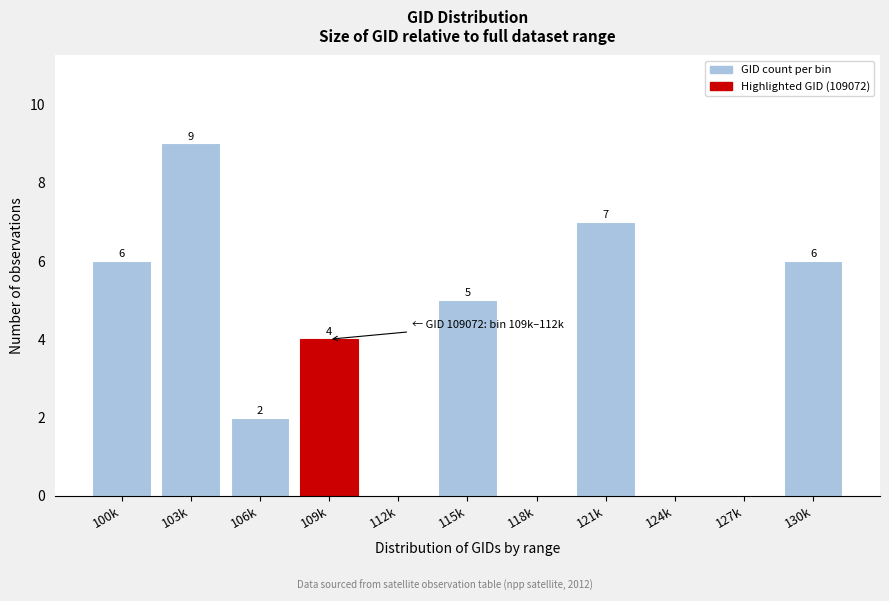

Reading left to right, list all the values displayed in this chart.

100k=6	103k=9	106k=2	109k=4	112k=0	115k=5	118k=0	121k=7	124k=0	127k=0	130k=6